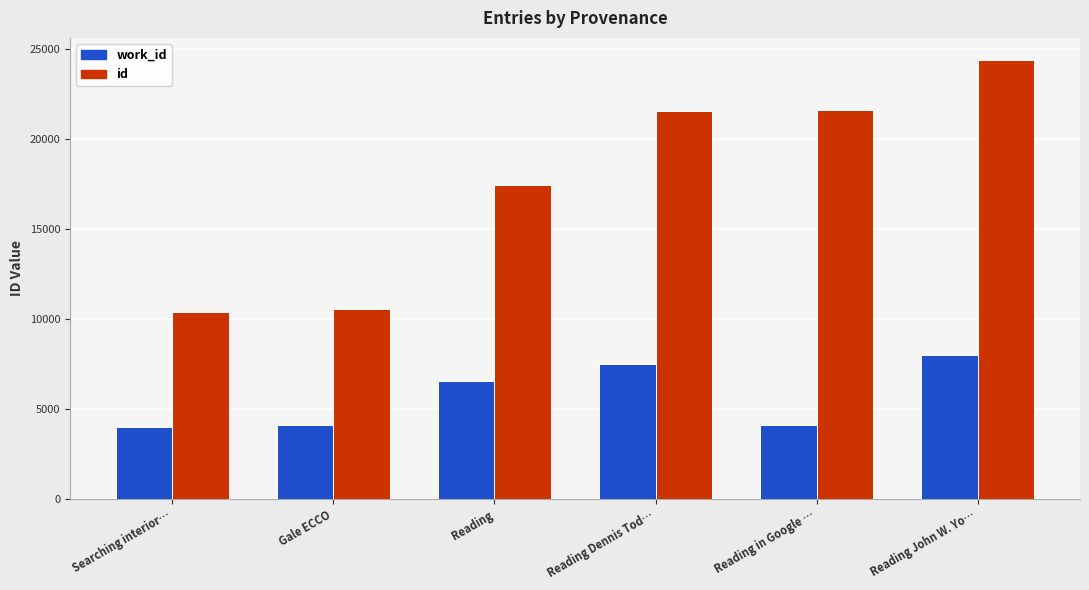

What is the label of the 6th bar from the left?

Reading John W. Yo…